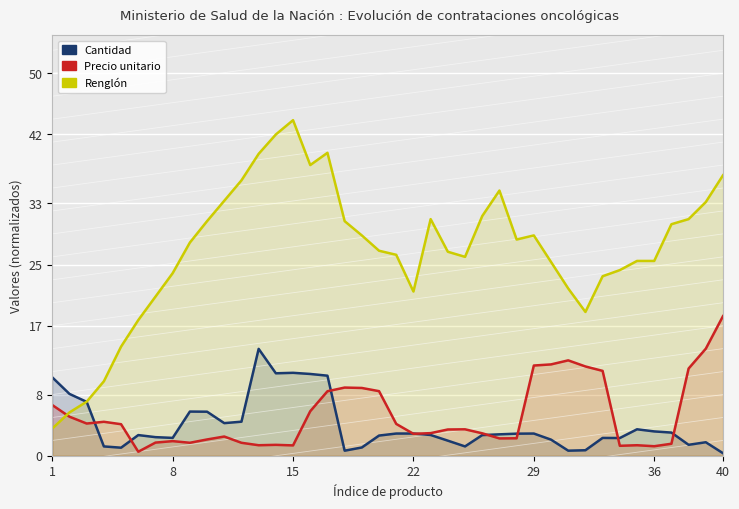

What is the average value of the Renglón series?

26.7